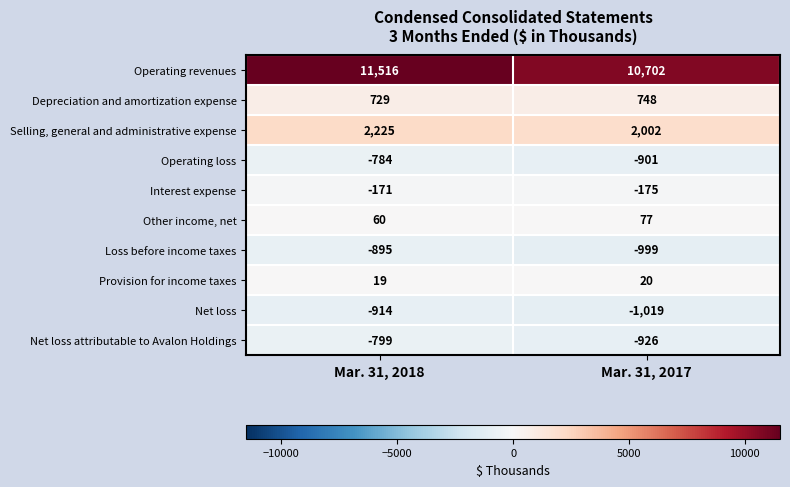

Rank the series by their maximum value, from highest to lowest.

Operating revenues, Selling, general and administrative expense, Depreciation and amortization expense, Other income, net, Provision for income taxes, Interest expense, Operating loss, Net loss attributable to Avalon Holdings, Loss before income taxes, Net loss